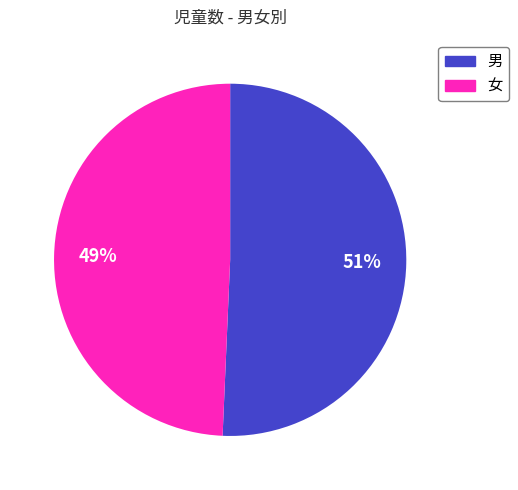

To the nearest percent, what is the average slice percentage?

50%